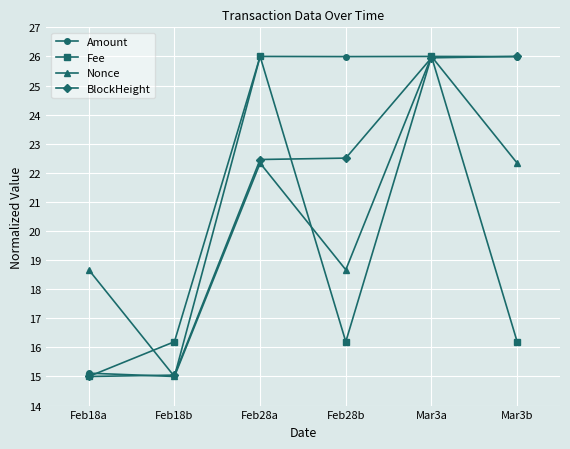

At Feb28b, list the series in order from largest to smallest.

Amount, BlockHeight, Nonce, Fee